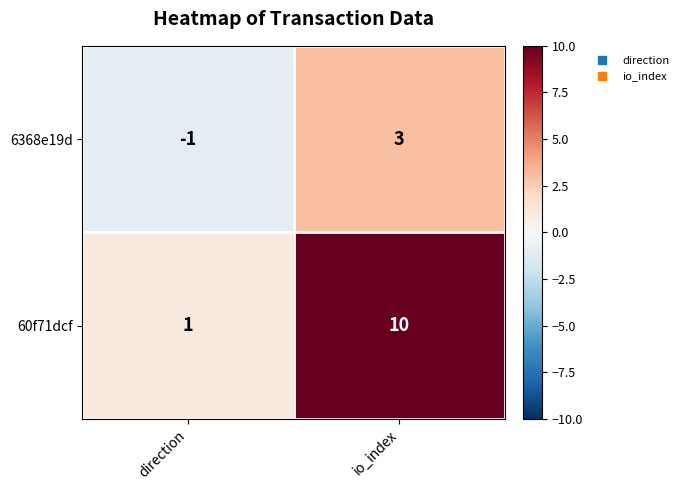

At which label is 6368e19d closest to 1?

direction